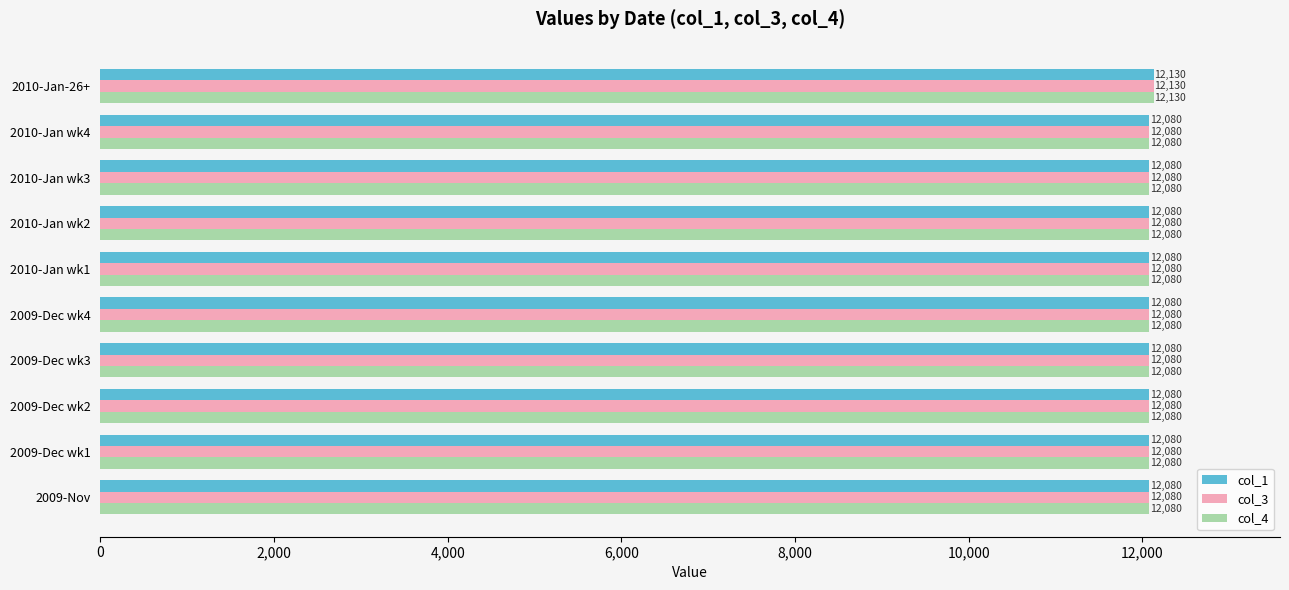

Read the col_3 value at 2010-Jan wk4, to the nearest 10.

12080